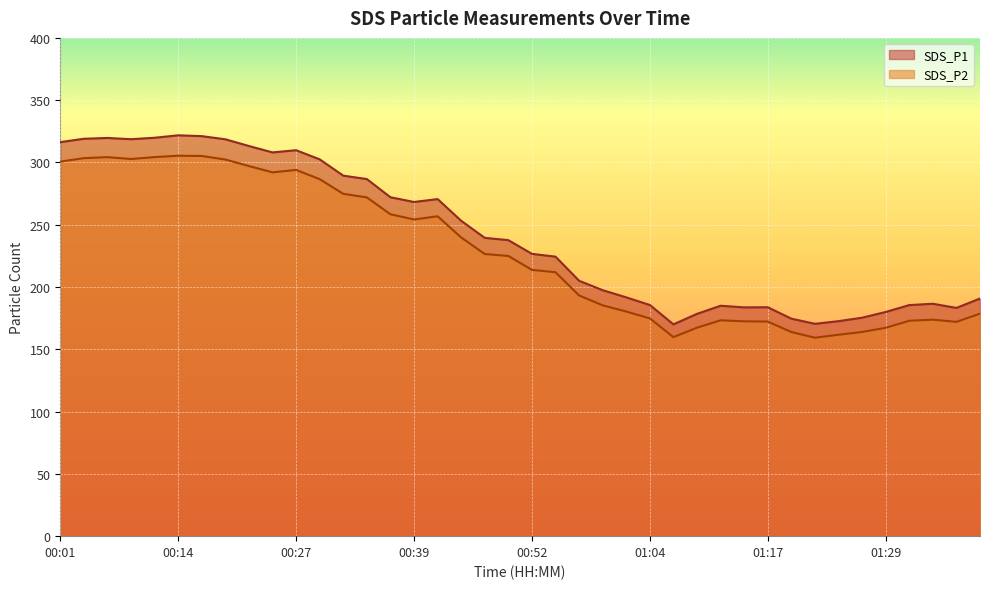

What position from the left is 01:19?

32